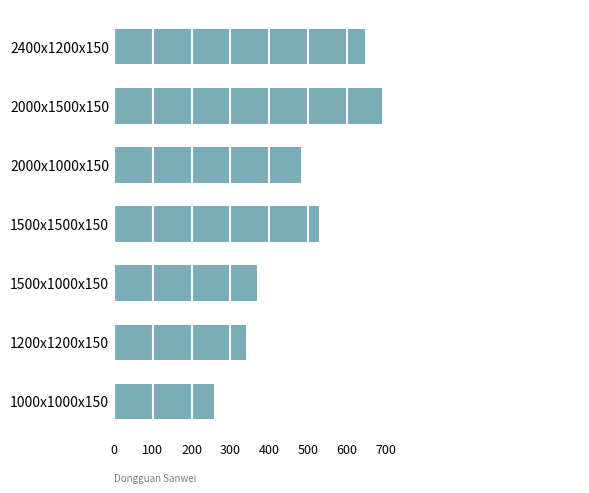

Count the number of categories in the chart.

7